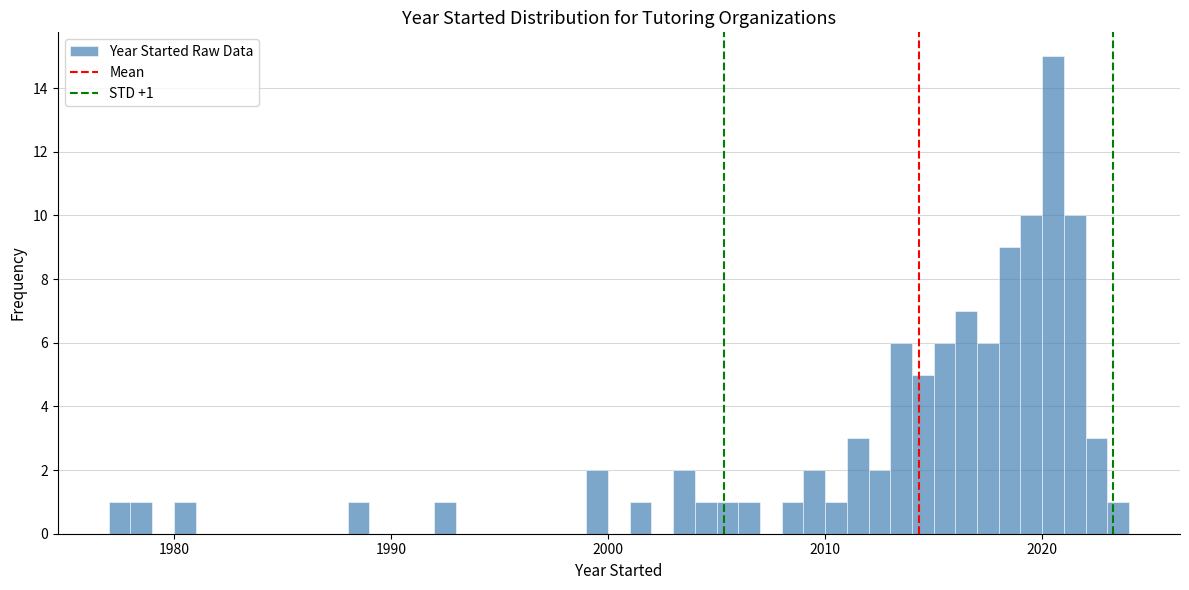

Read against the x-axis, roughly where is the centre of the tallest bar?

2021